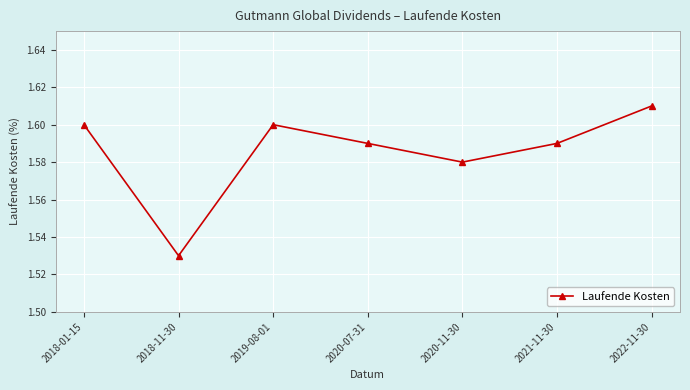

What is the label of the 3rd point from the left?

2019-08-01